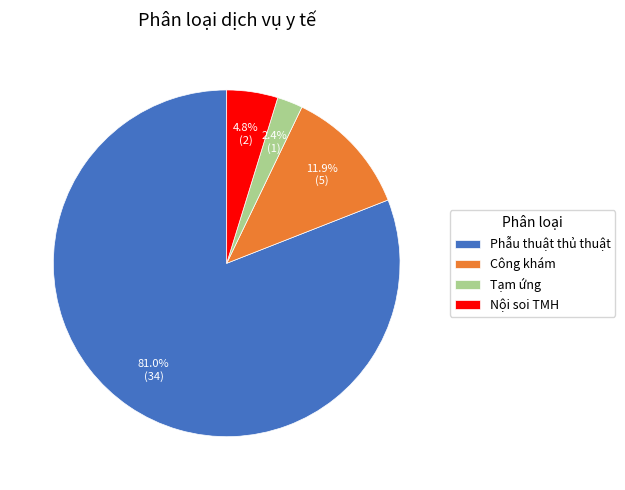

What is the largest slice in the pie chart?

Phẫu thuật thủ thuật